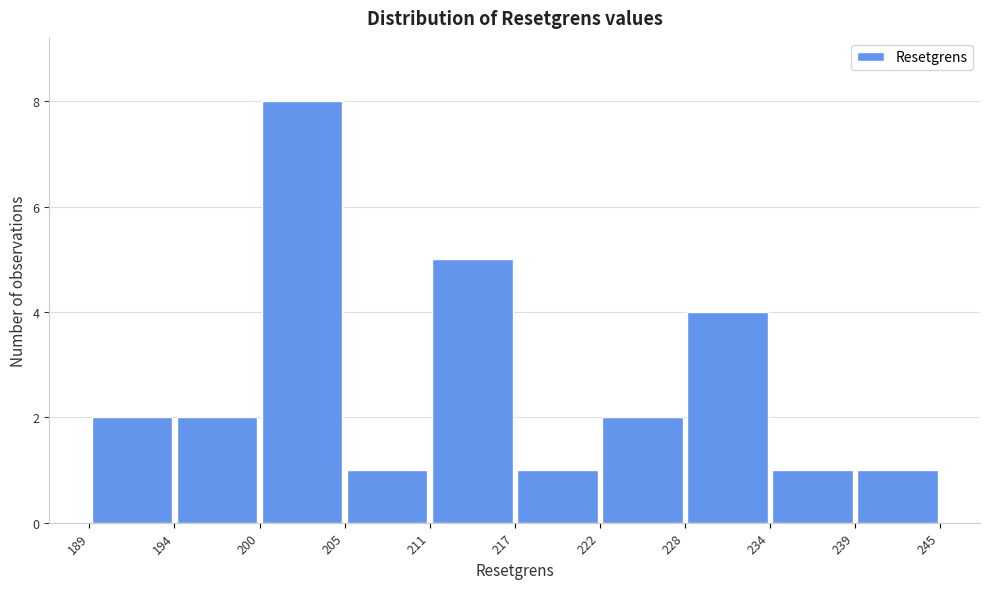

Reading left to right, transcribe this chart: for each bar, give the range it covers on the x-axis and its height. The values are not printed on the chart, so give them approximately, as read against the axis.

189 to 194: 2
194 to 200: 2
200 to 205: 8
205 to 211: 1
211 to 217: 5
217 to 222: 1
222 to 228: 2
228 to 234: 4
234 to 239: 1
239 to 245: 1